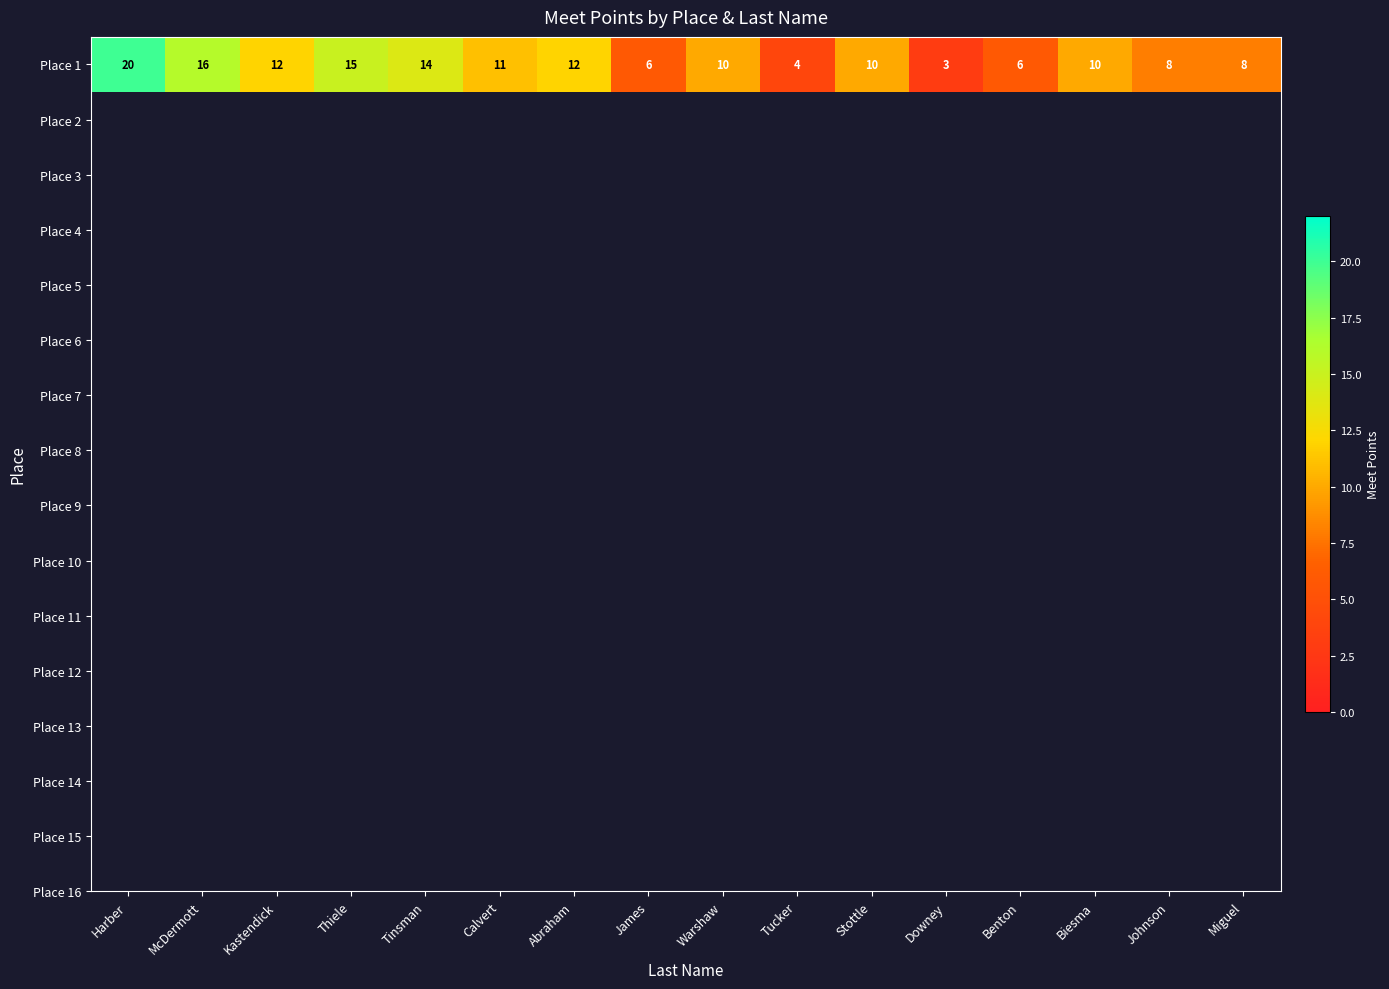

What is the difference between the values at Abraham and Tucker?

8